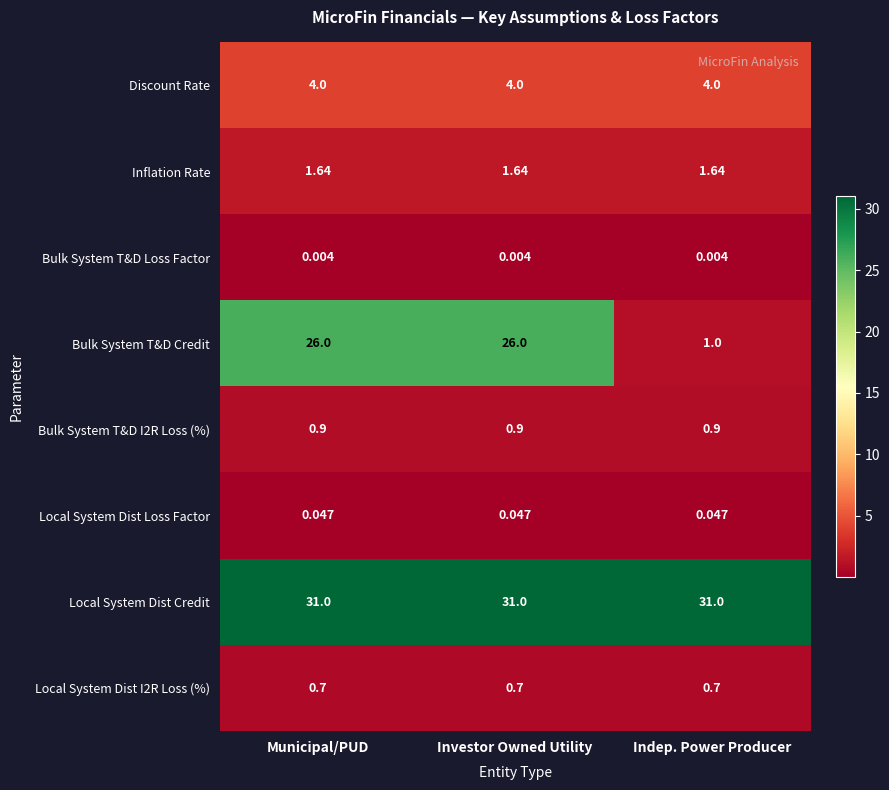

Which series has the largest total across all categories?

Local System Dist Credit